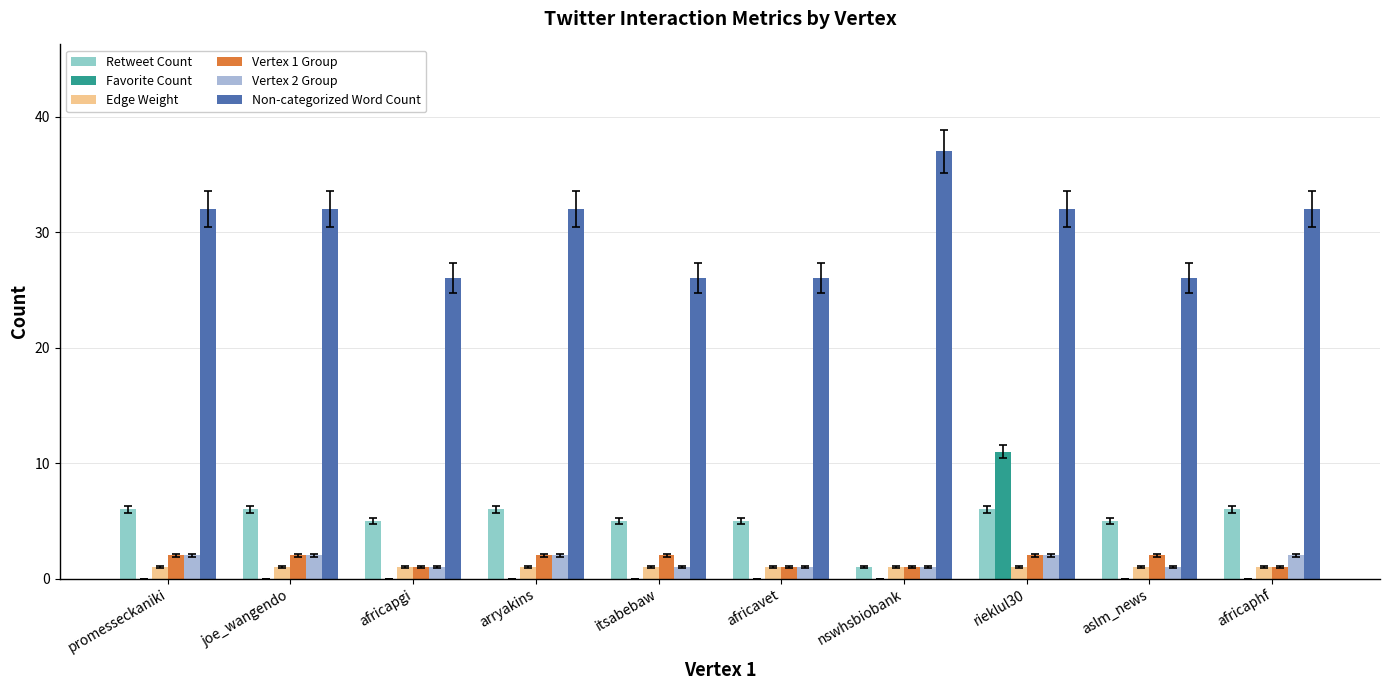

Is the value of Vertex 1 Group at africavet greater than the value of Non-categorized Word Count at africaphf?

No